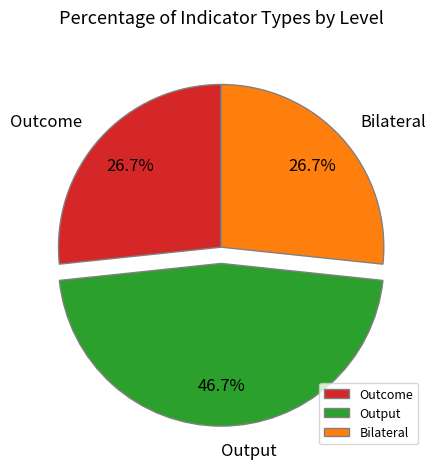

To the nearest percent, what portion does Bilateral represent?

27%